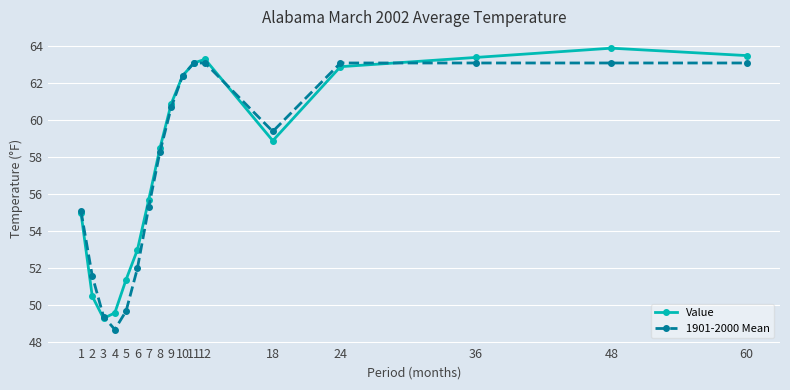

Reading right to left, extract all data points from this chart.

Value: 60=63.5	48=63.9	36=63.4	24=62.9	18=58.9	12=63.3	11=63.1	10=62.4	9=60.9	8=58.5	7=55.7	6=53.0	5=51.4	4=49.6	3=49.3	2=50.5	1=55.0
1901-2000 Mean: 60=63.1	48=63.1	36=63.1	24=63.1	18=59.4	12=63.1	11=63.1	10=62.4	9=60.7	8=58.3	7=55.3	6=52.0	5=49.7	4=48.7	3=49.4	2=51.6	1=55.1